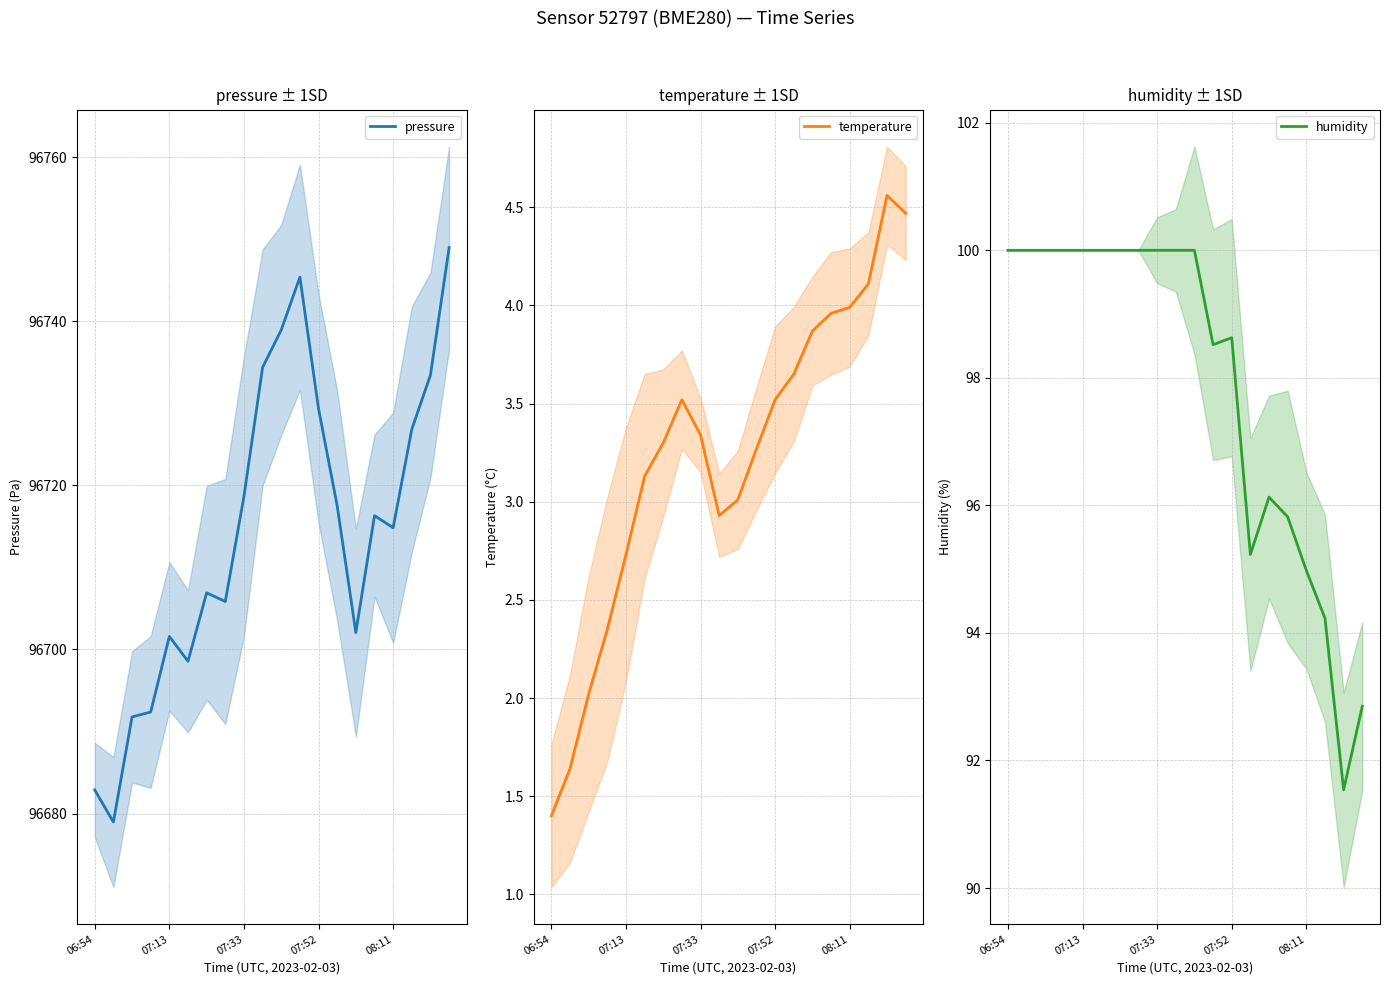

Which category has the lowest value across all series?

06:54